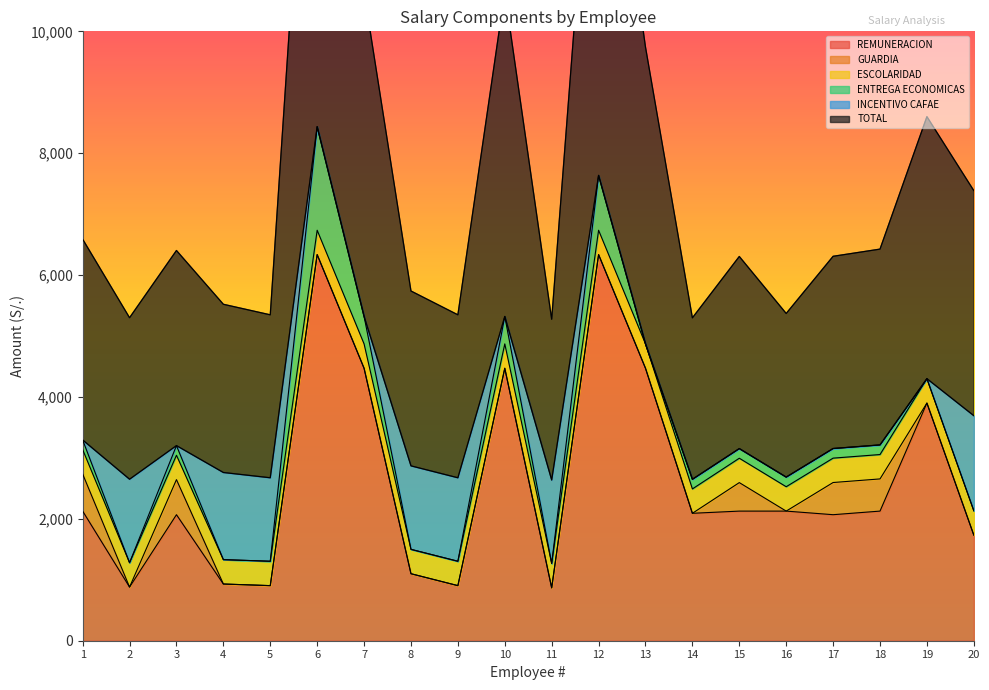

How many data points in GUARDIA are above 0?

5